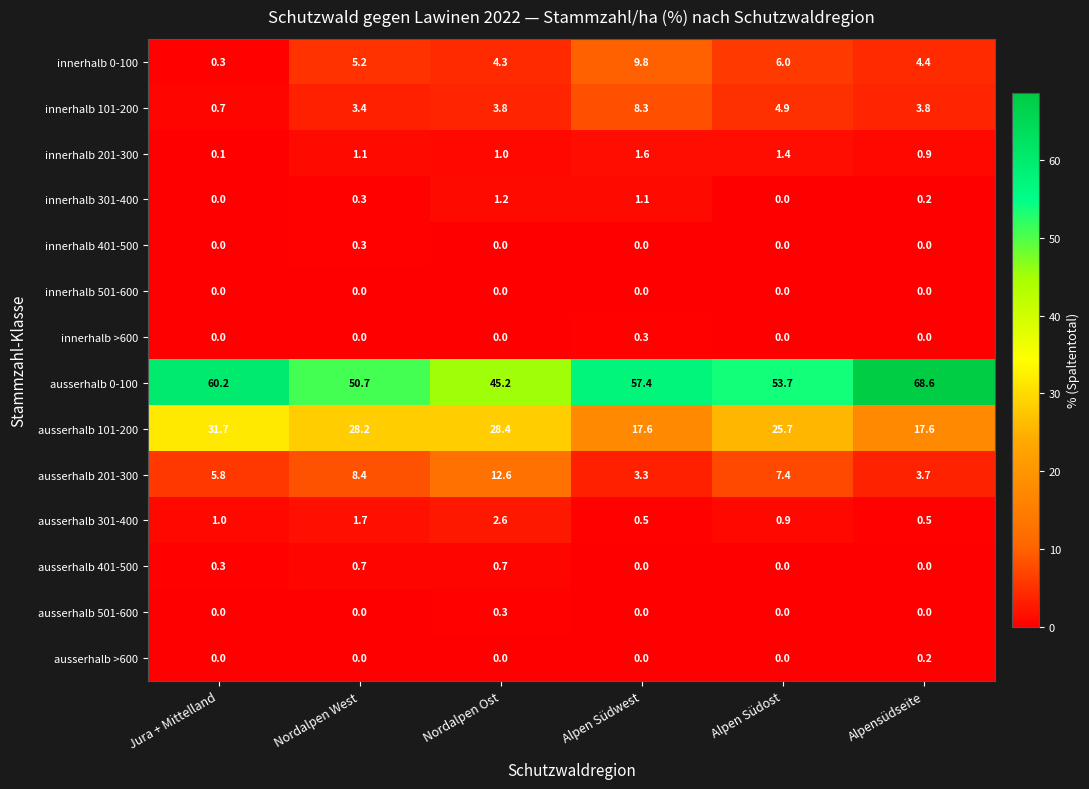

At how many categories does at least one series exceed 8?

6